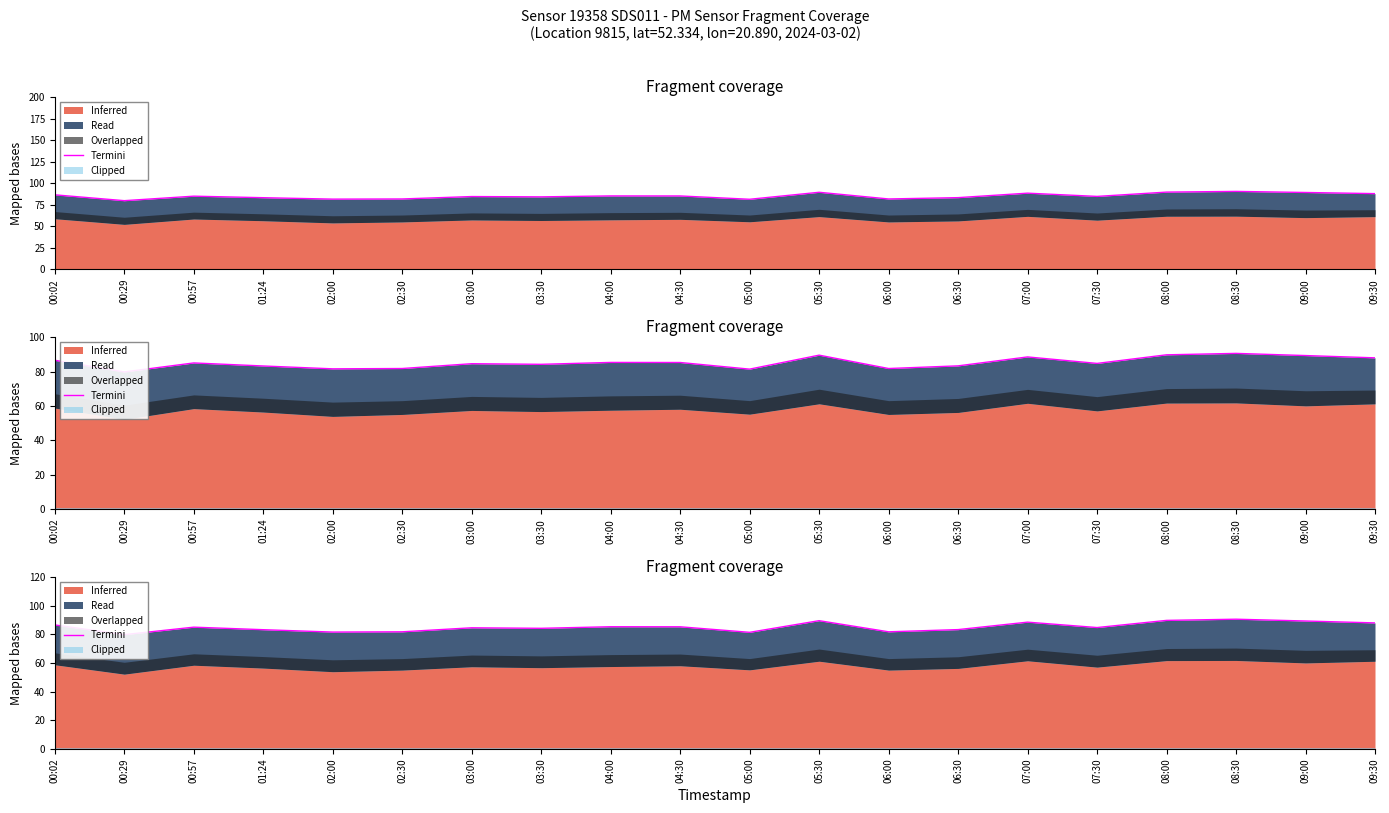

Is it true that the value at 00:29 is 79.8?

True